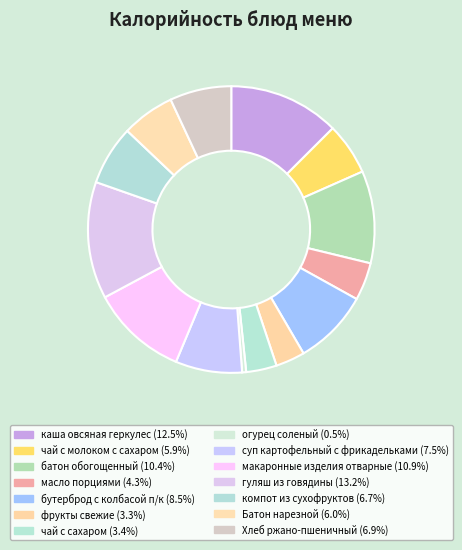

Is it true that суп картофельный с фрикадельками is 2% of the pie?

False